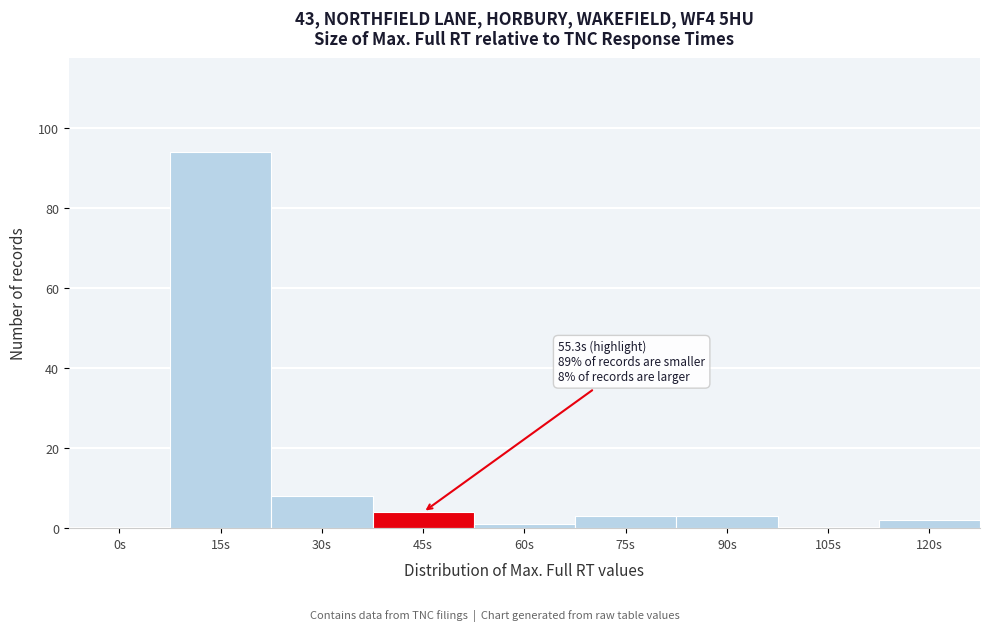

Reading left to right, transcribe all the data shown in this chart.

0s=0	15s=94	30s=8	45s=4	60s=1	75s=3	90s=3	105s=0	120s=2